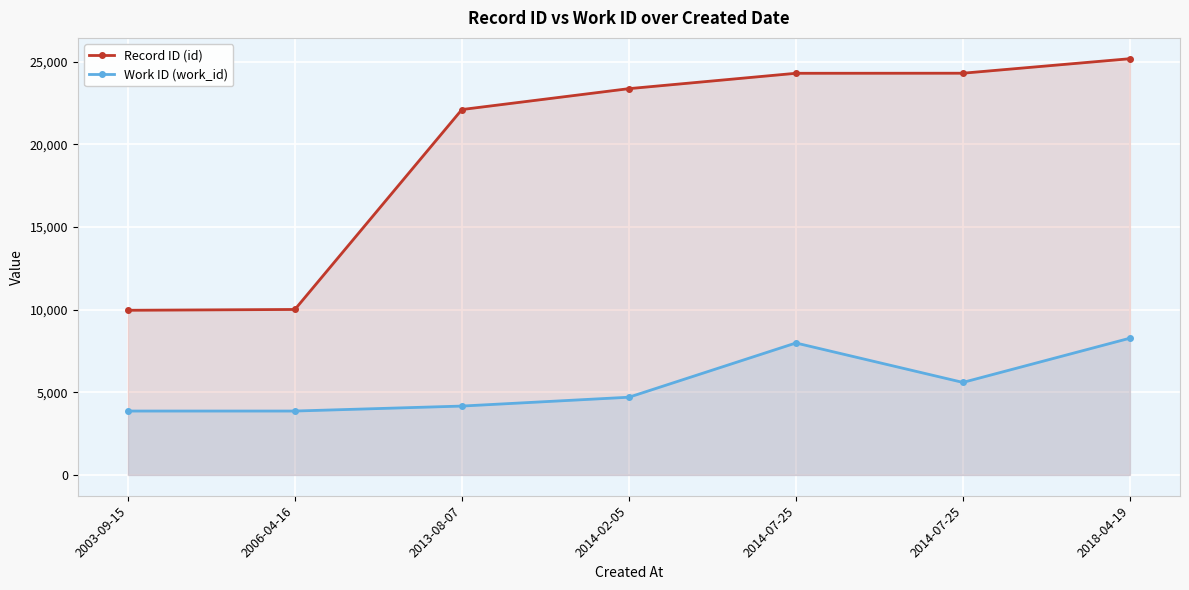

At which label does Work ID (work_id) reach its peak?

2018-04-19